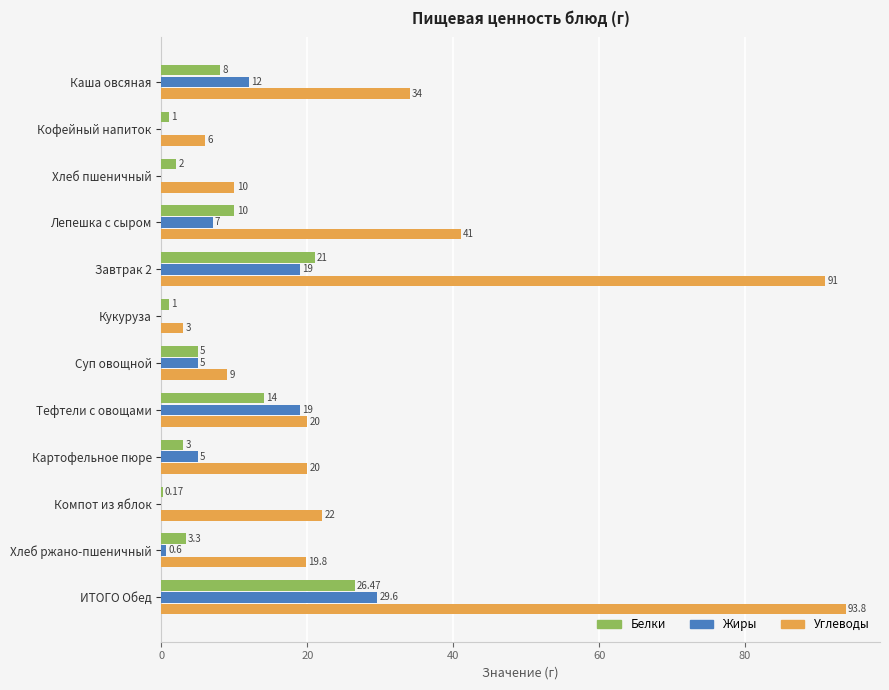

At which label is Жиры closest to 14?

Каша овсяная